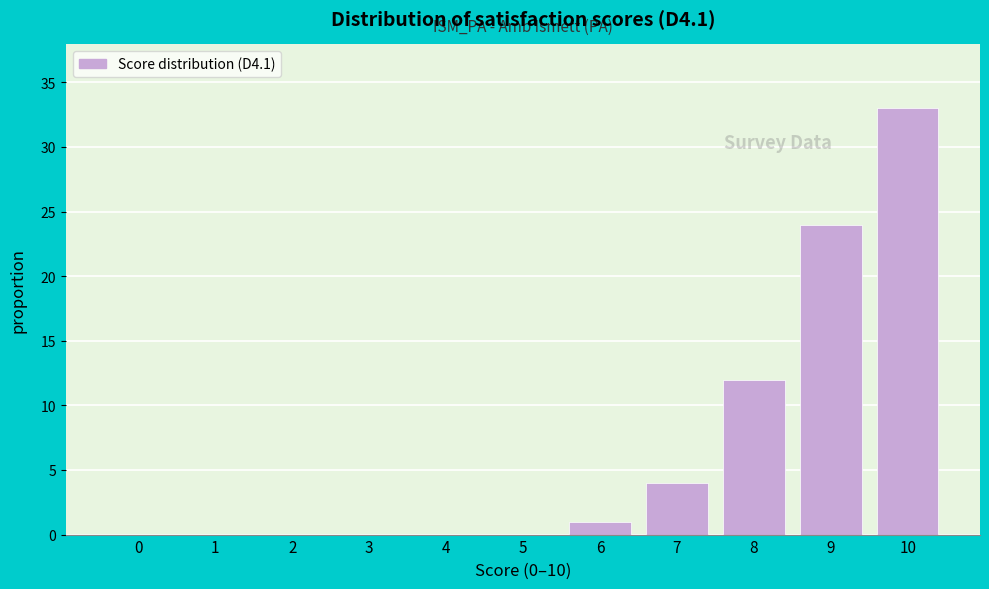

Reading left to right, what are all the values shown in this chart?

0=0	1=0	2=0	3=0	4=0	5=0	6=1	7=4	8=12	9=24	10=33